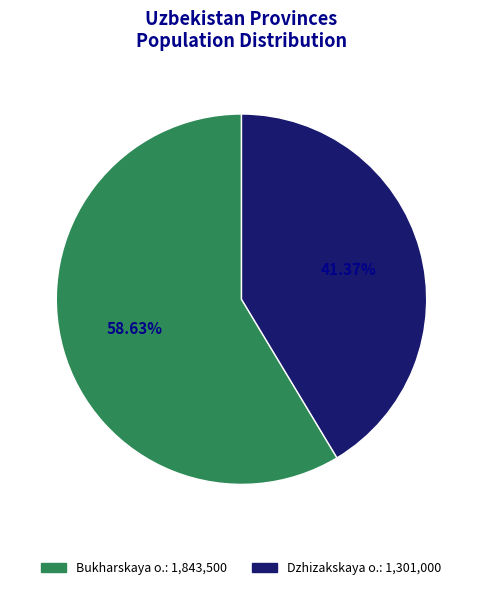

Combined, do Bukharskaya o. and Dzhizakskaya o. account for over 50%?

Yes